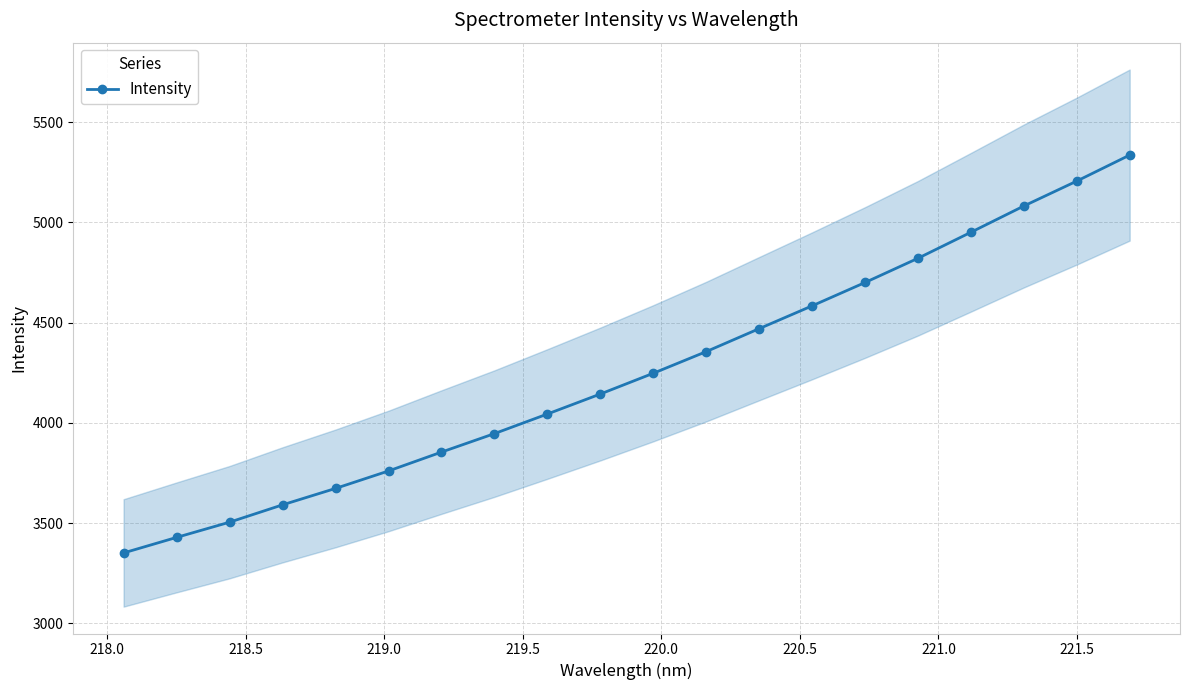

Reading left to right, list all the values displayed in this chart.

3350.9	3428.3	3504.3	3590.8	3672.7	3759.9	3854.0	3946.3	4044.1	4143.9	4247.5	4355.6	4470.1	4584.0	4700.4	4821.4	4951.1	5082.1	5206.5	5336.3